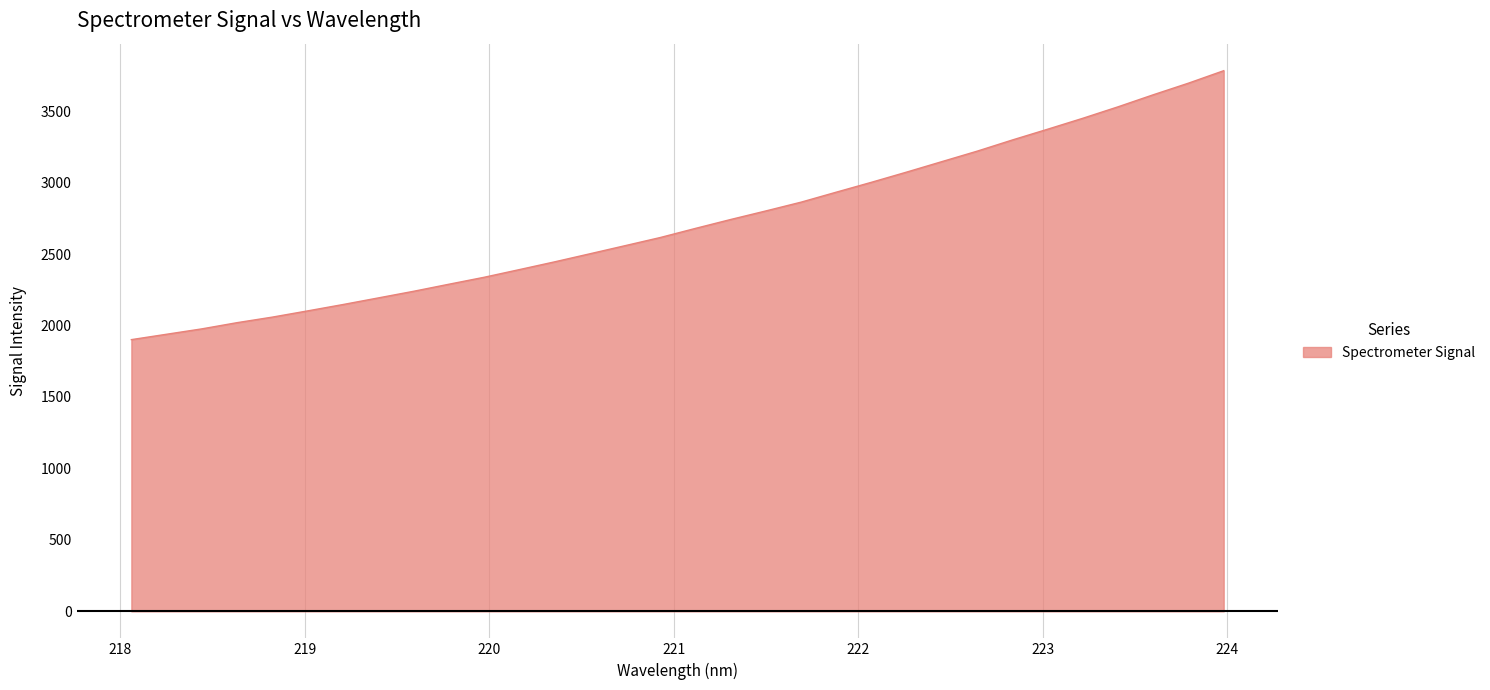

How many categories are shown in the chart?

32